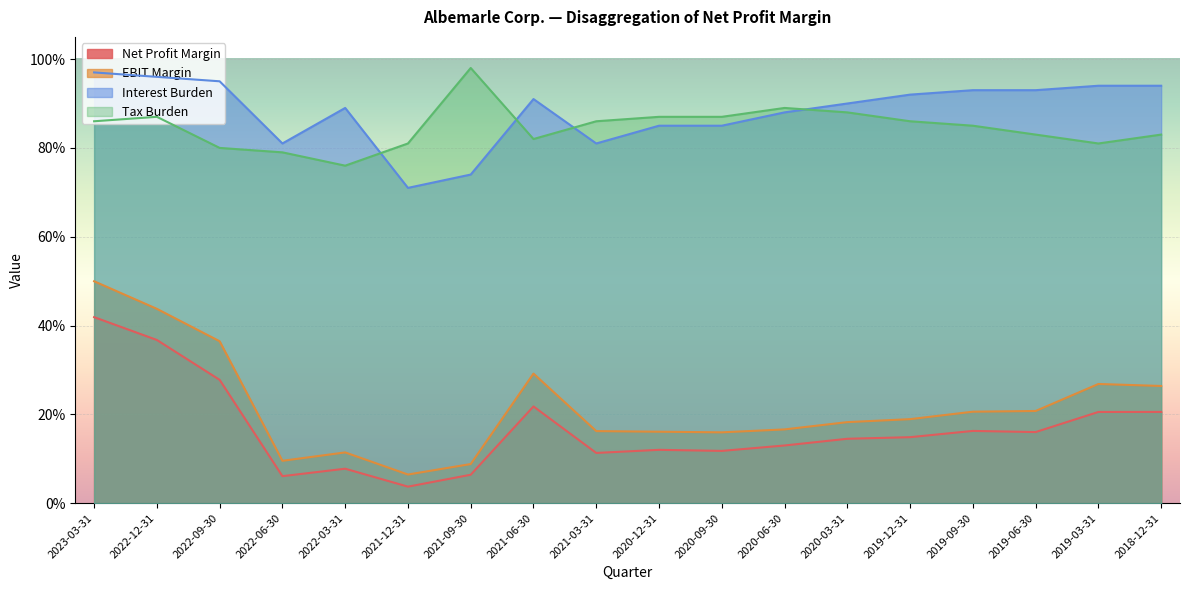

What is the total value across all series at 2022-09-30?

2.4